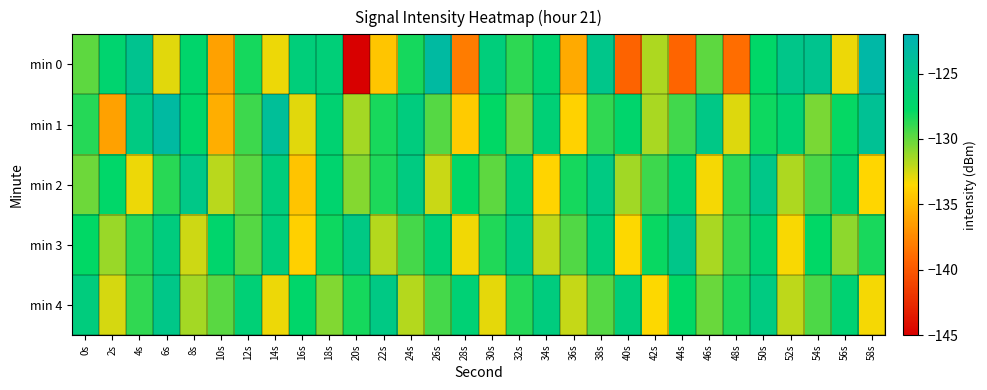

At which category is the sum across all series the highest?

50s